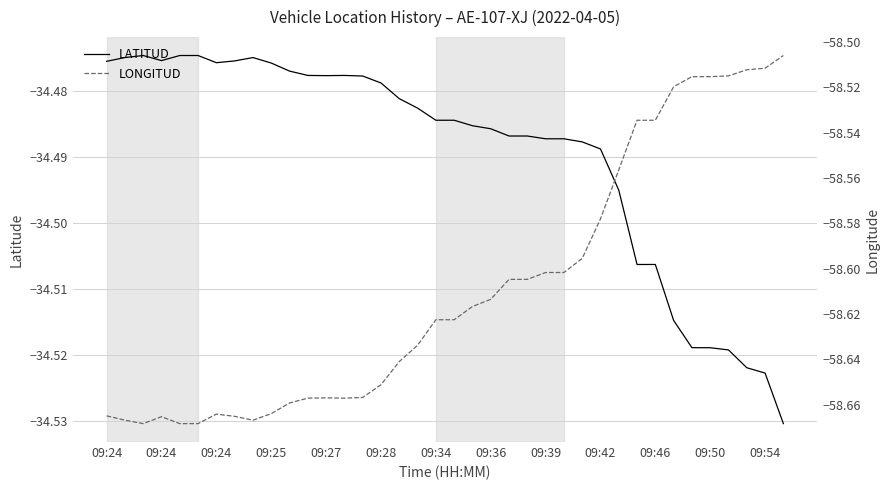

At 09:39, list the series in order from smallest to largest.

LONGITUD, LATITUD